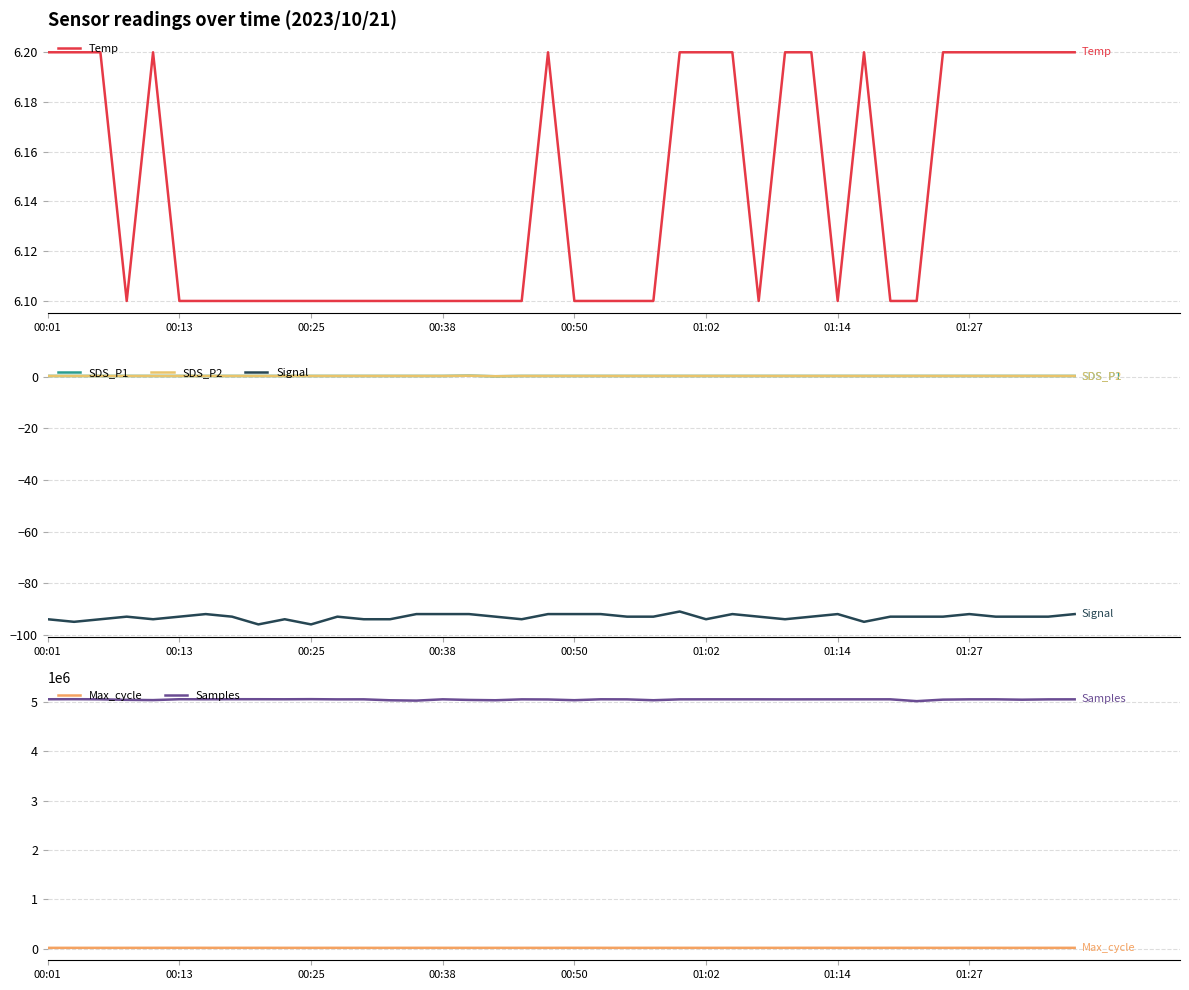

True or false: Samples and Max_cycle intersect in this chart.

False